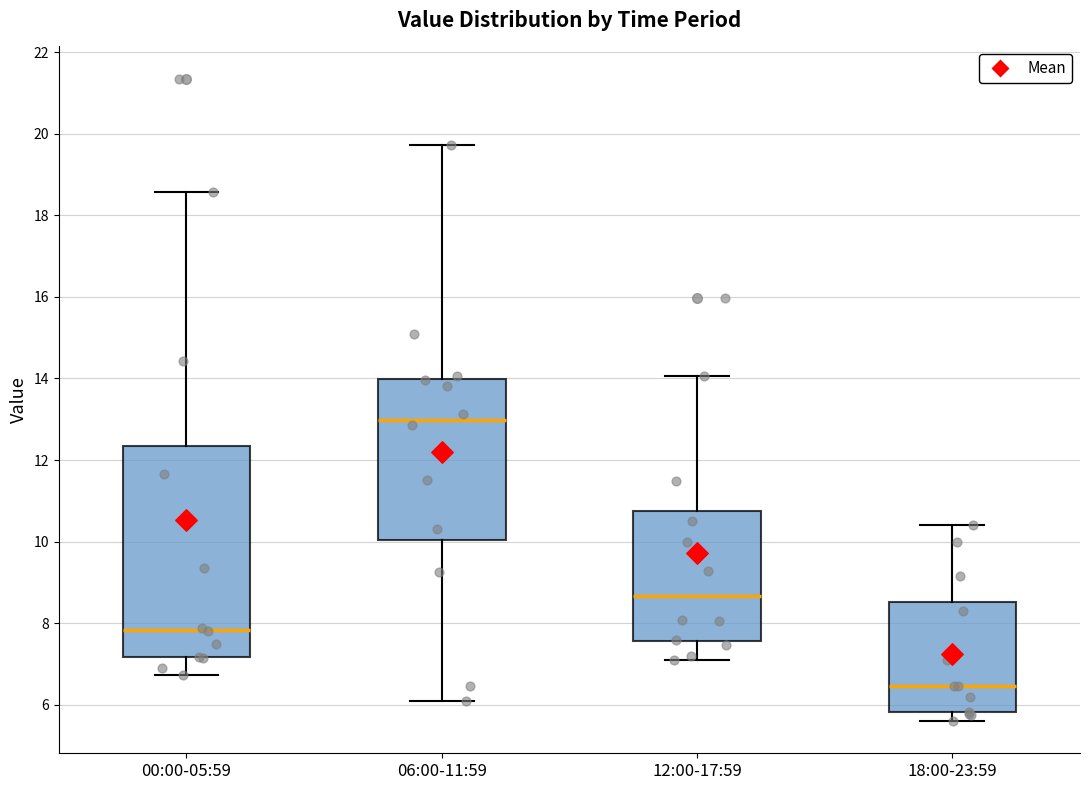

Where is the upper edge of the box for 12:00-17:59 on the y-axis? The values are not printed on the chart, so give them approximately, as read against the axis.

10.8